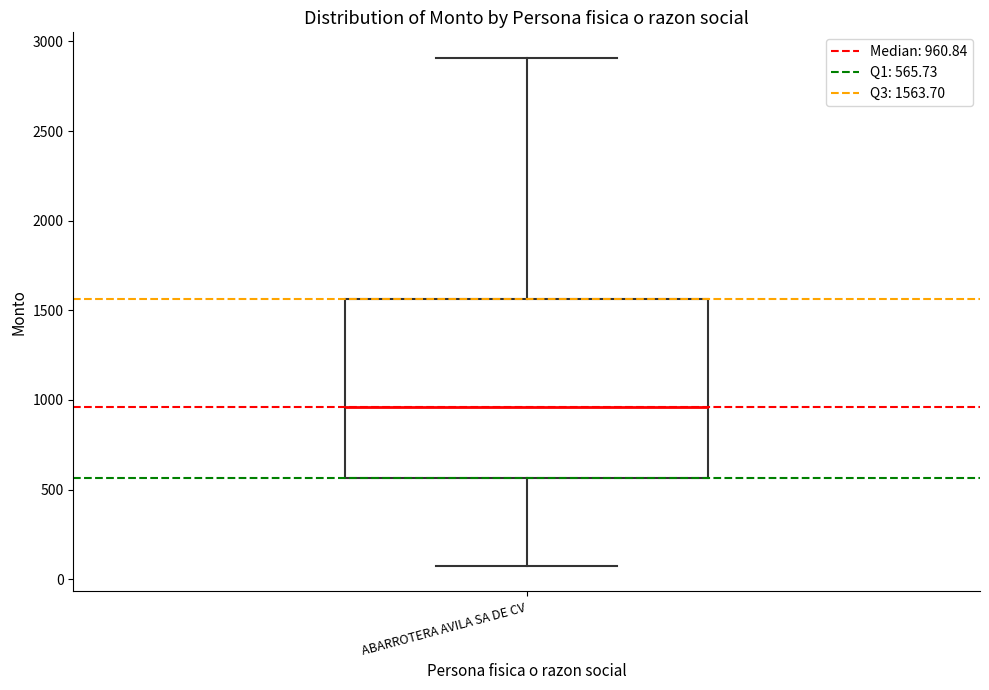

Transcribe this box plot: give where the median line is, the range the box spans, and where the two whiskers end, as read against the y-axis. The values are not printed on the chart, so give them approximately, as read against the axis.

median 950, box 550 to 1550, whiskers 50 to 2900